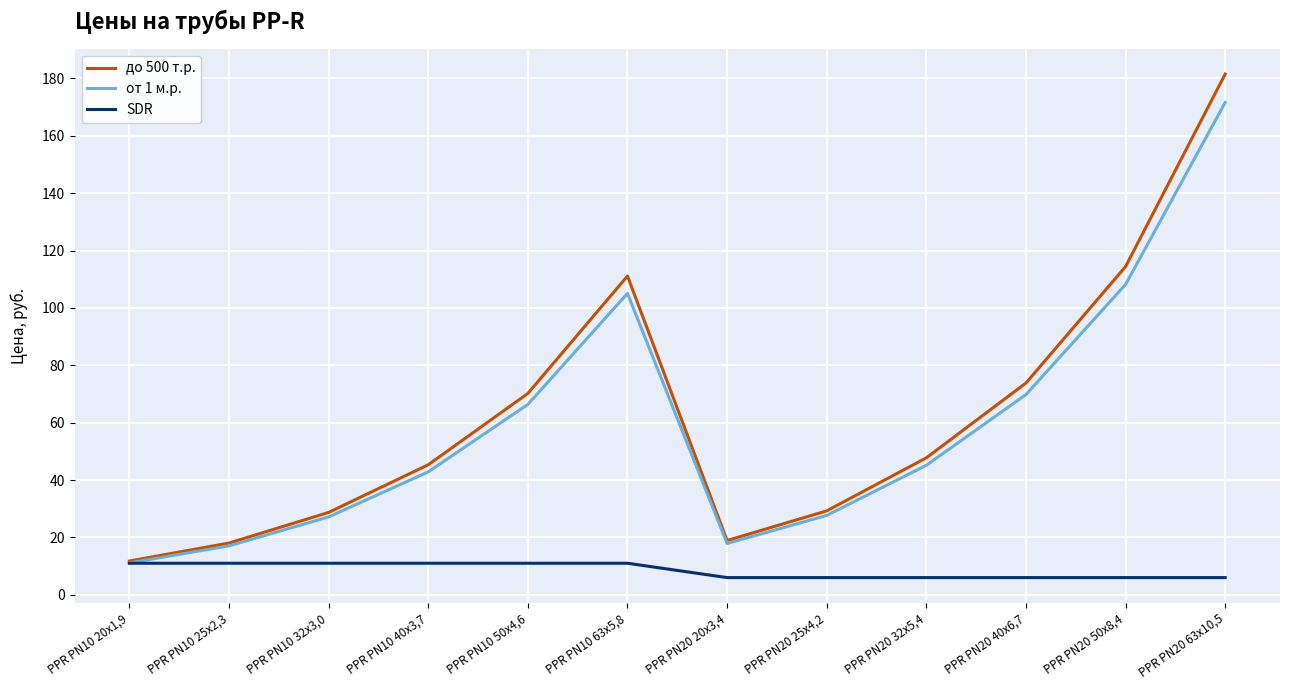

Is the value of до 500 т.р. at PPR PN10 25х2,3 greater than the value of SDR at PPR PN20 32х5,4?

Yes